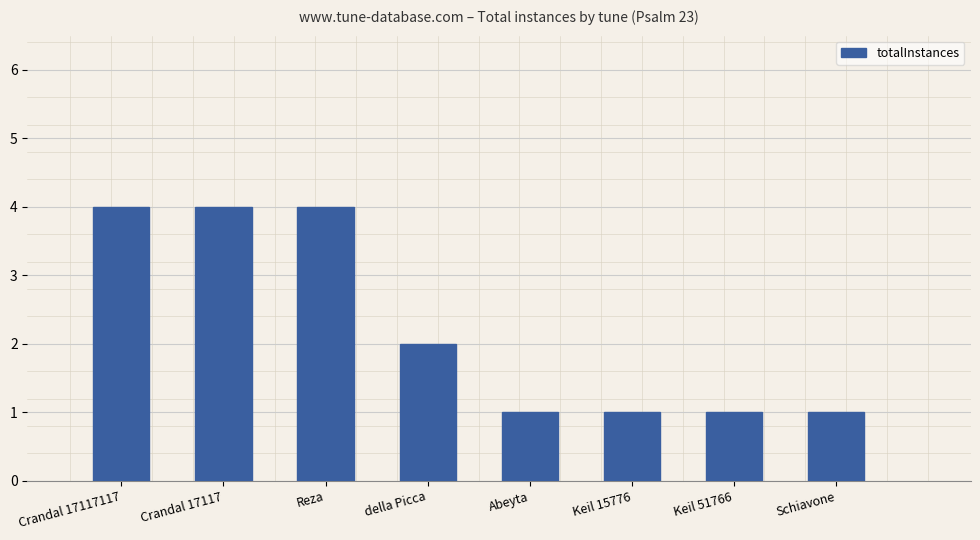

What is the label of the 3rd bar from the left?

Reza